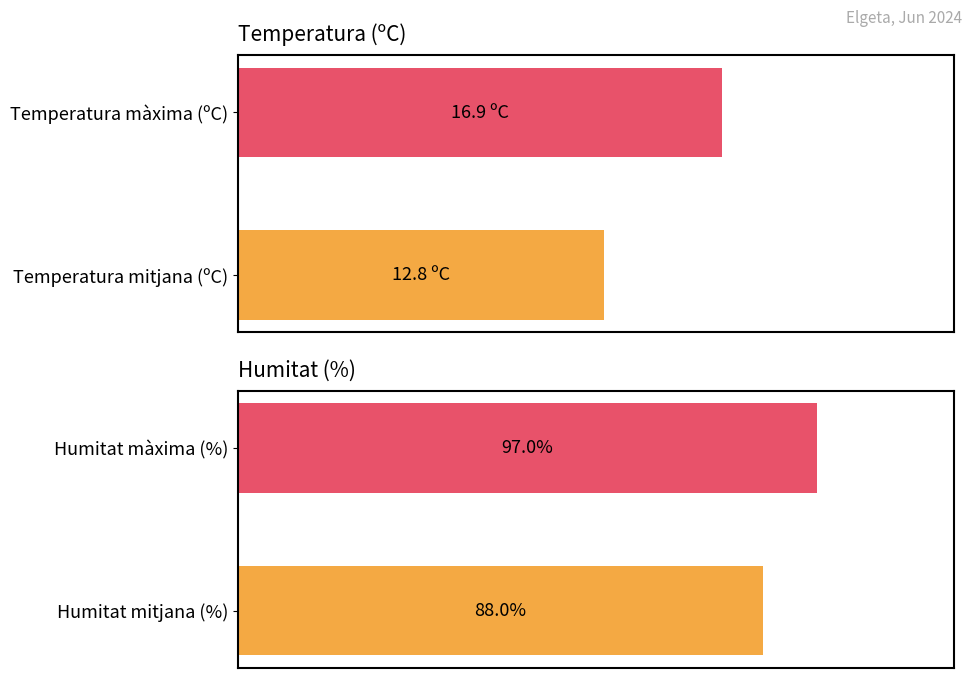

What is the maximum value for Humitat (%)?

97.0